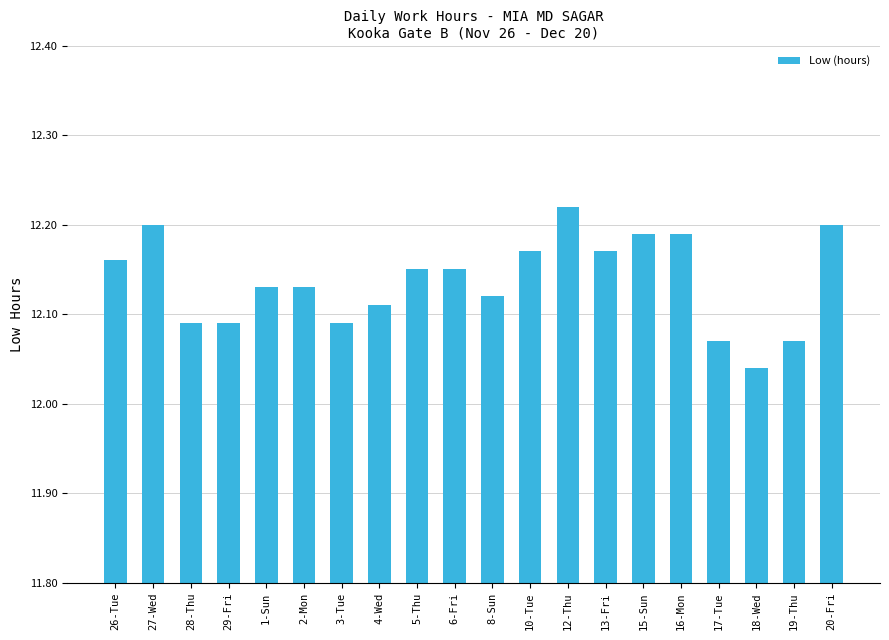

What is the label of the 3rd bar from the right?

18-Wed